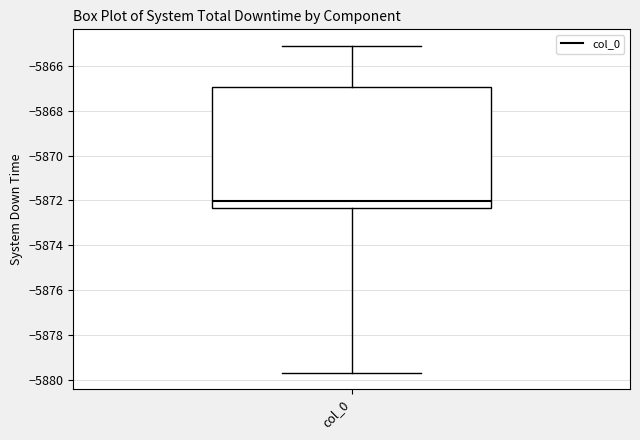

Transcribe this box plot: give where the median line is, the range the box spans, and where the two whiskers end, as read against the y-axis. The values are not printed on the chart, so give them approximately, as read against the axis.

median -5872.0, box -5872.4 to -5867.0, whiskers -5879.6 to -5865.2